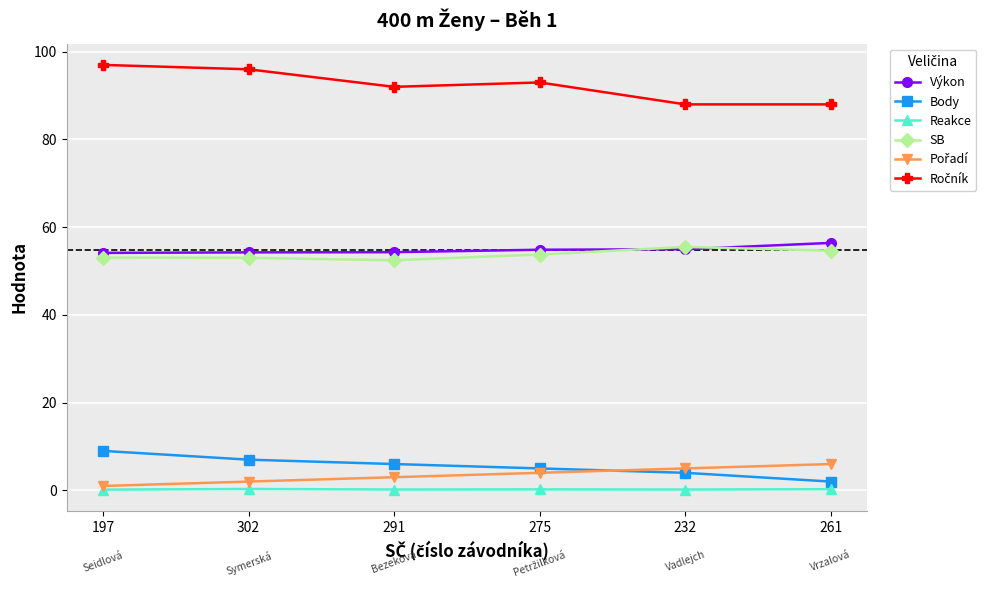

True or false: Body has more than 2 interior local peaks.

False